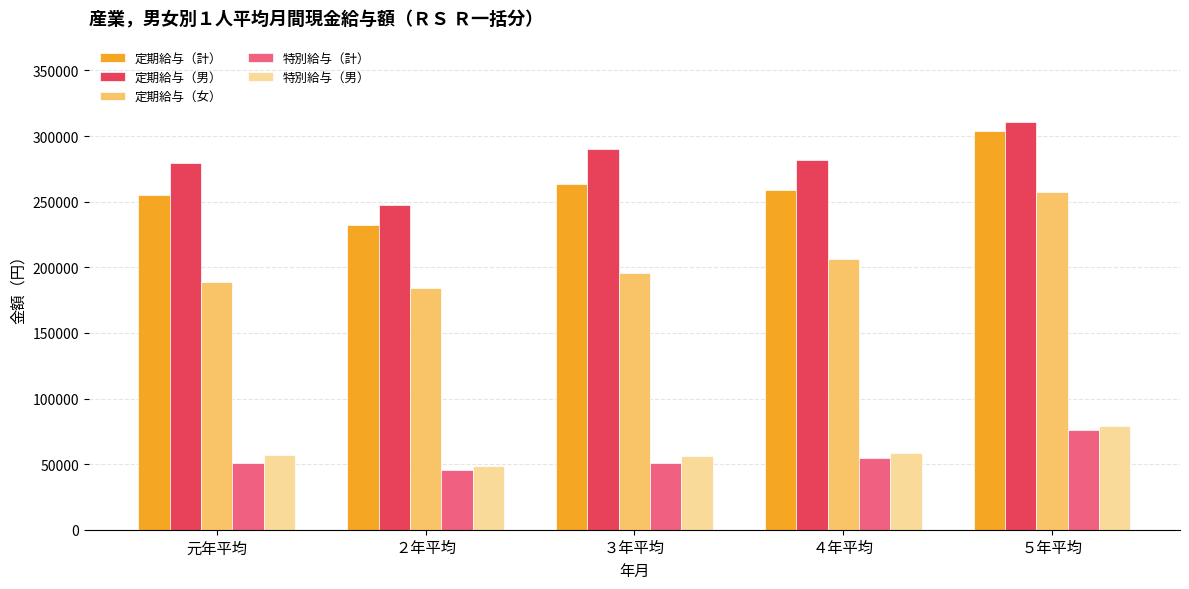

What position from the right is ２年平均?

4